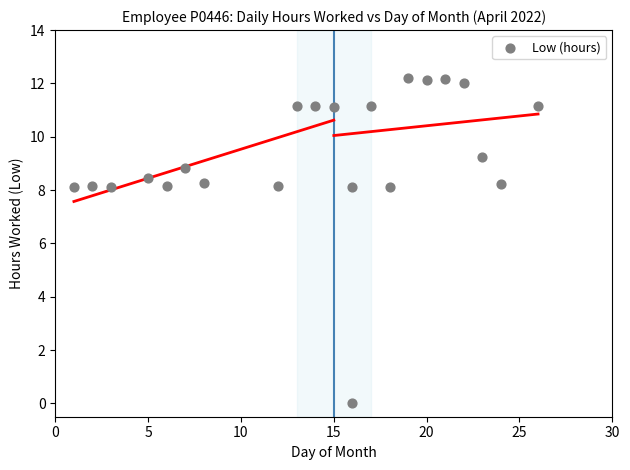

What is the range of Y values (max minus min)?

12.2